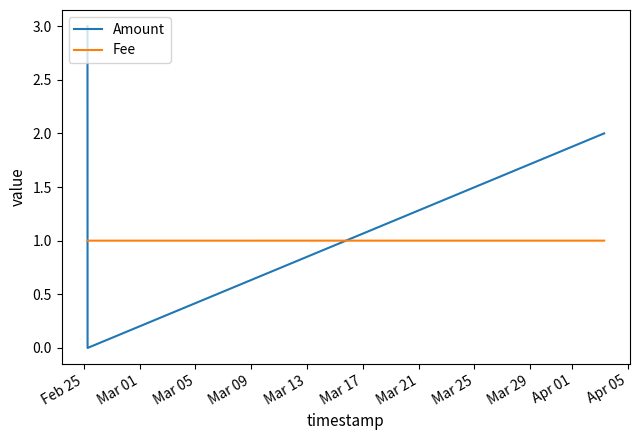

Which series has the largest total across all categories?

Amount